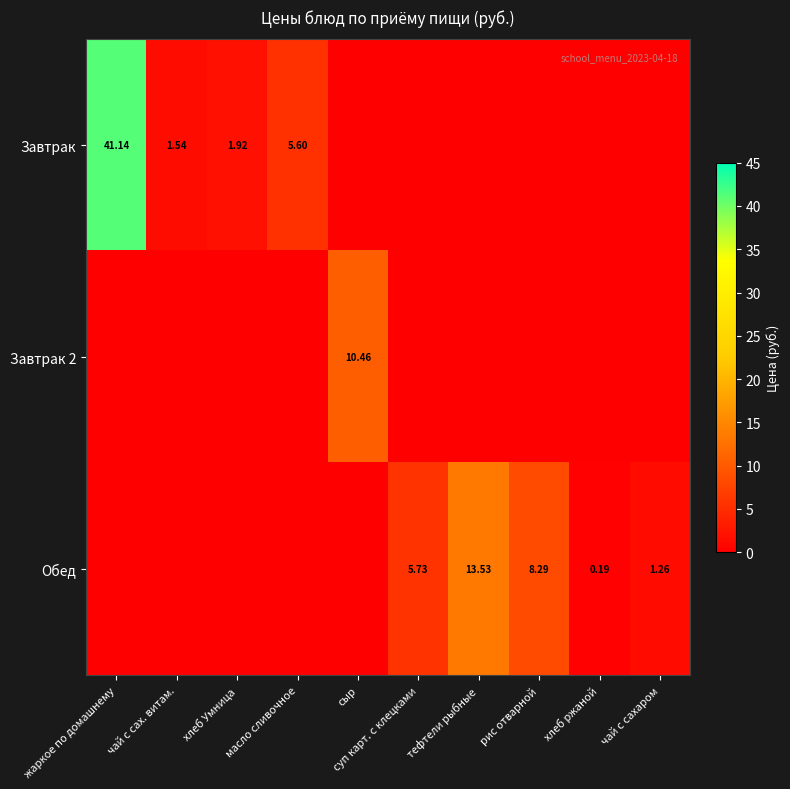

What is the average value of the Завтрак series?

5.0